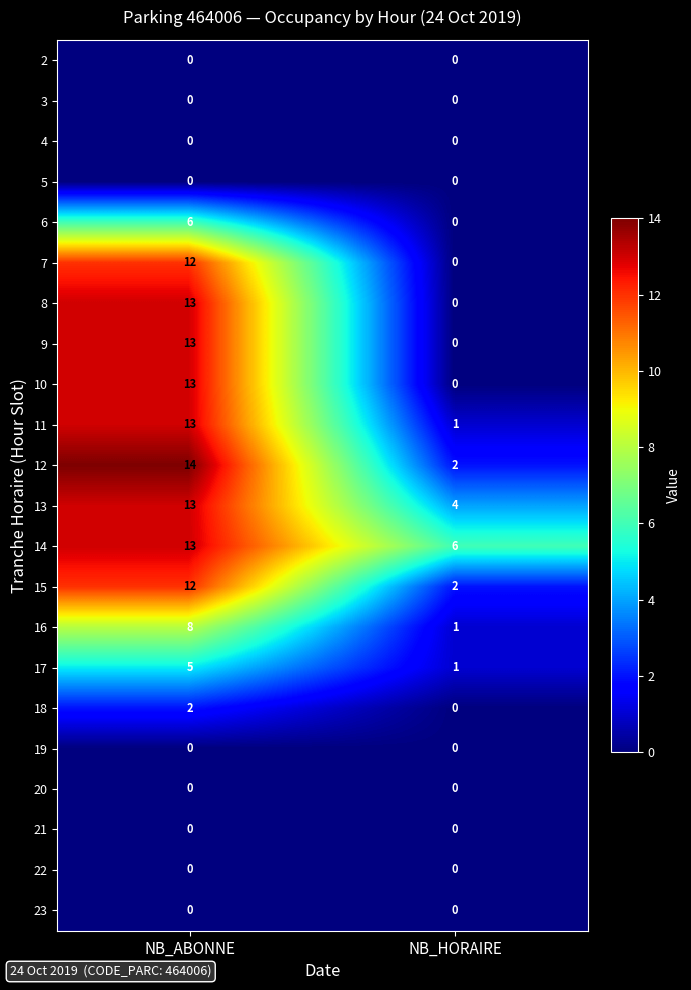

Rank the categories by 14 value from highest to lowest.

NB_ABONNE, NB_HORAIRE